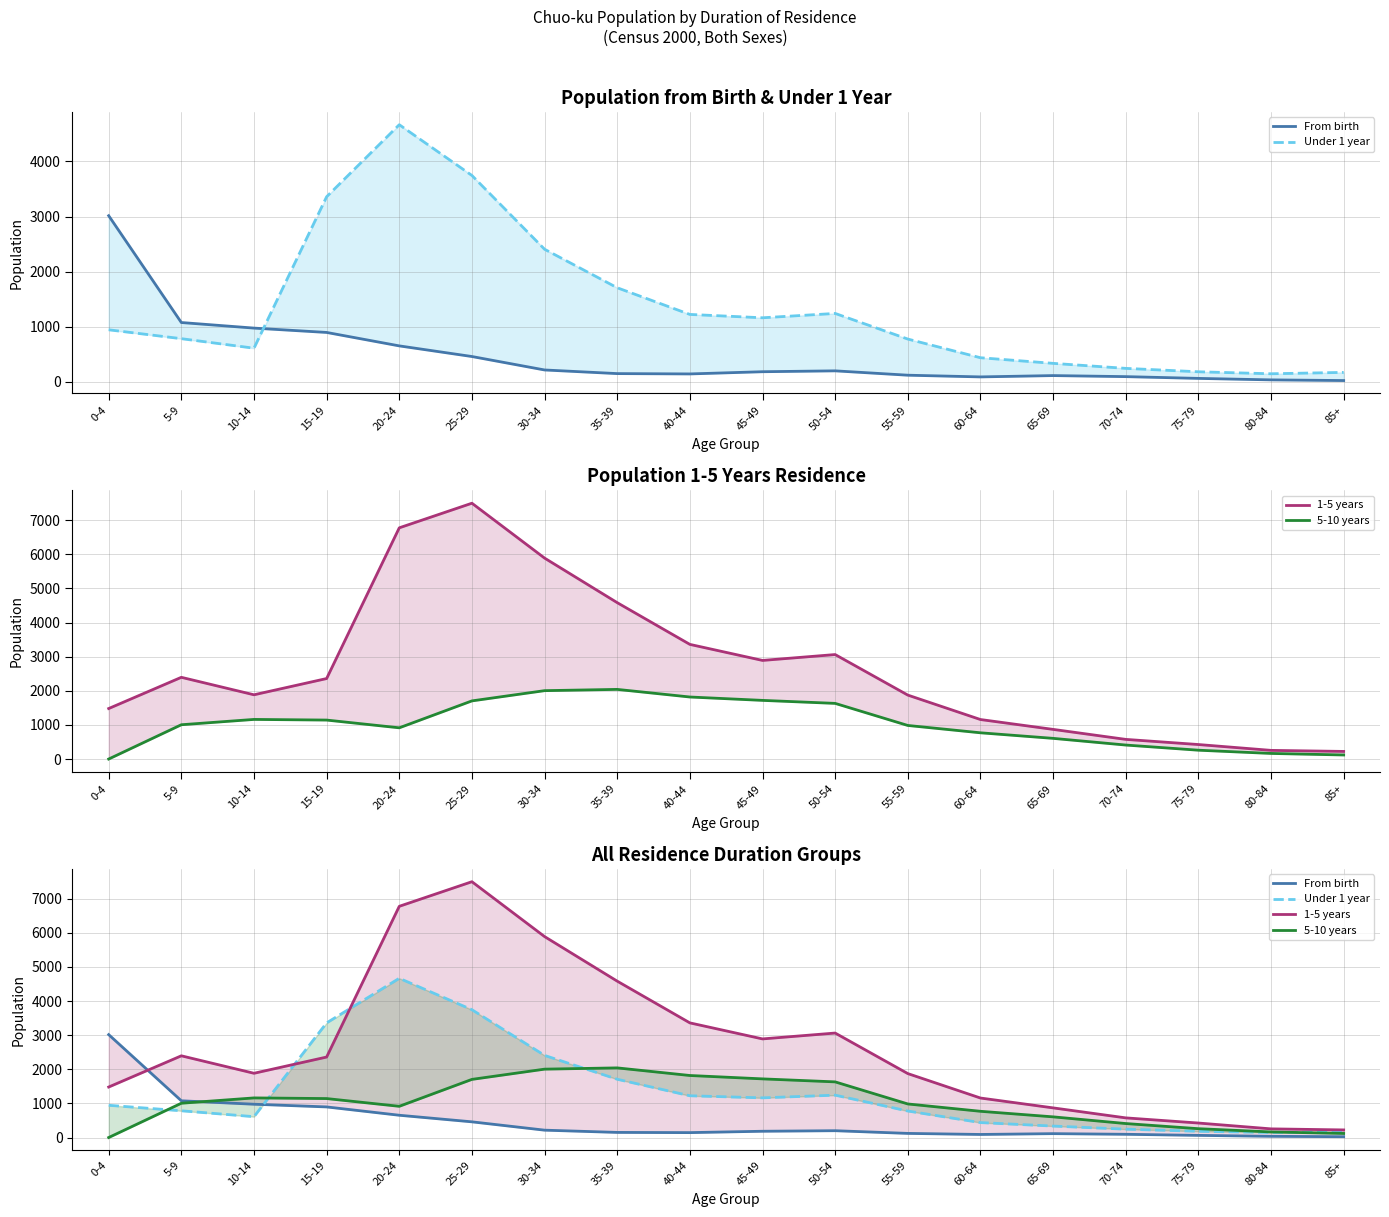

How many interior local peaks does the 5-10 years series have?

2